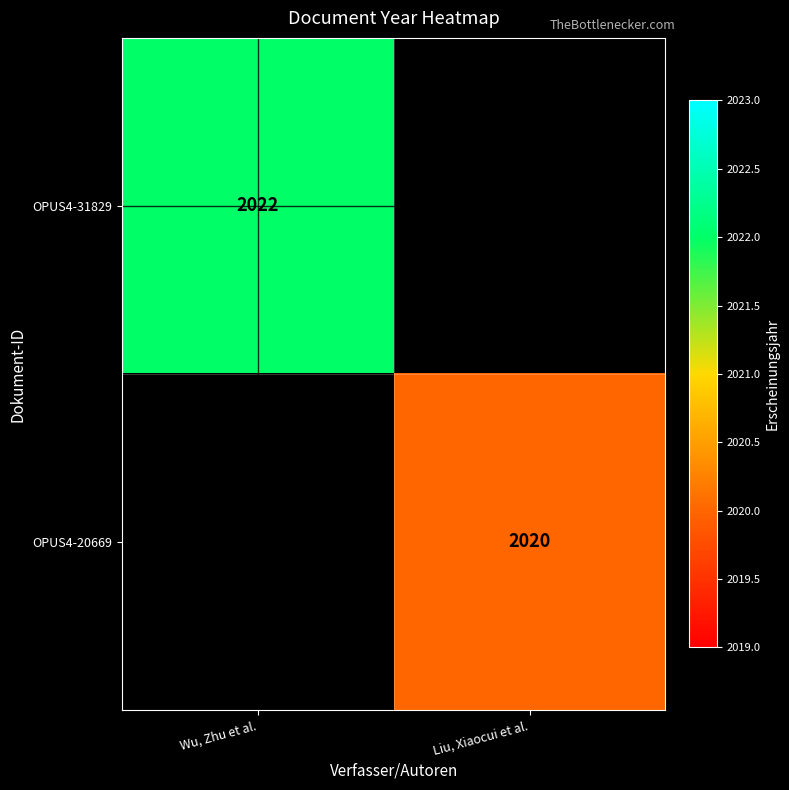

Count the number of categories in the chart.

2